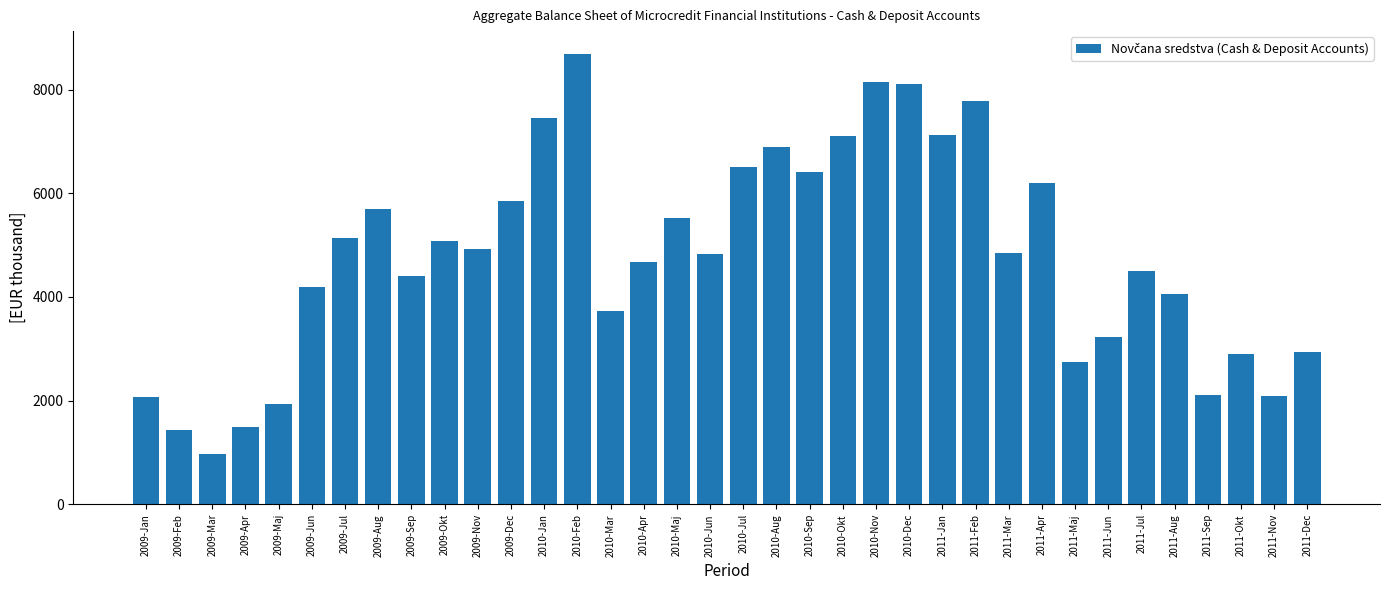

Are the bars horizontal?

No